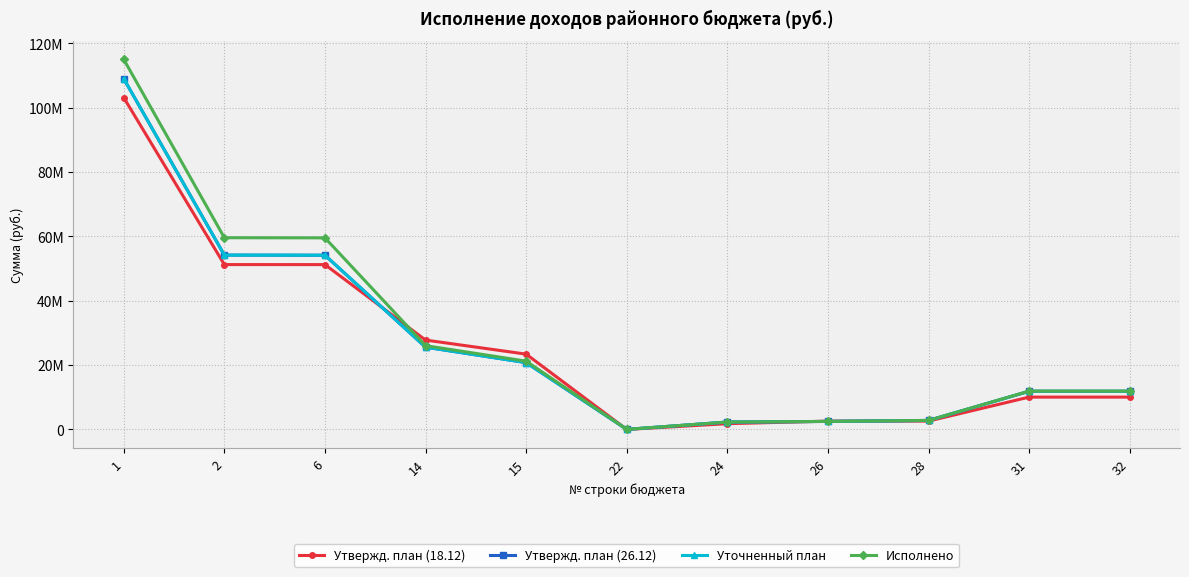

The value of Утвержд. план (18.12) at 14 is 27775920.0. True or false?

True